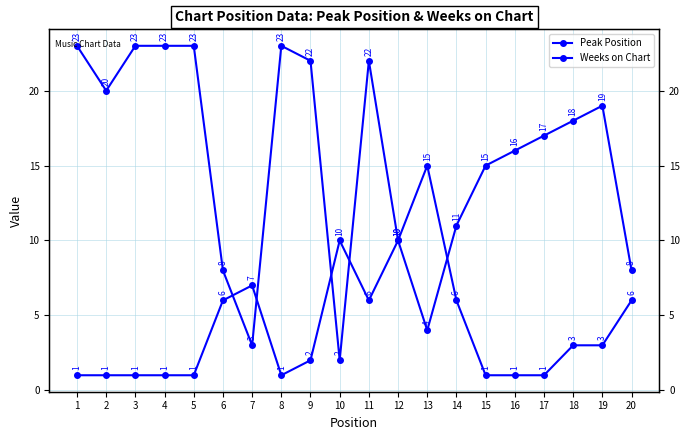

Rank the series by their maximum value, from lowest to highest.

Peak Position, Weeks on Chart